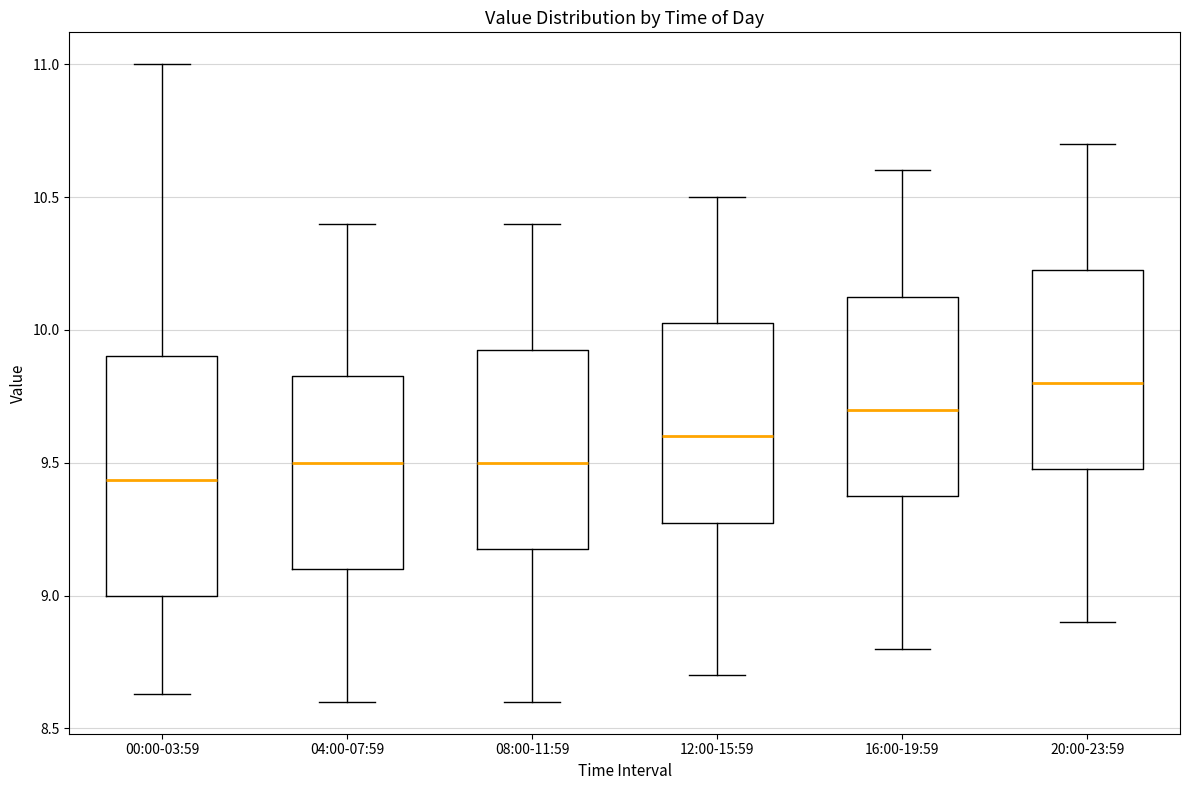

Reading left to right, read every box against the y-axis: the position of its median line, the range the box covers, and the ends of its whiskers. The values are not printed on the chart, so give them approximately, as read against the axis.

00:00-03:59: median 9.45, box 9.00 to 9.90, whiskers 8.65 to 11.00
04:00-07:59: median 9.50, box 9.10 to 9.85, whiskers 8.60 to 10.40
08:00-11:59: median 9.50, box 9.20 to 9.95, whiskers 8.60 to 10.40
12:00-15:59: median 9.60, box 9.30 to 10.05, whiskers 8.70 to 10.50
16:00-19:59: median 9.70, box 9.40 to 10.15, whiskers 8.80 to 10.60
20:00-23:59: median 9.80, box 9.50 to 10.25, whiskers 8.90 to 10.70